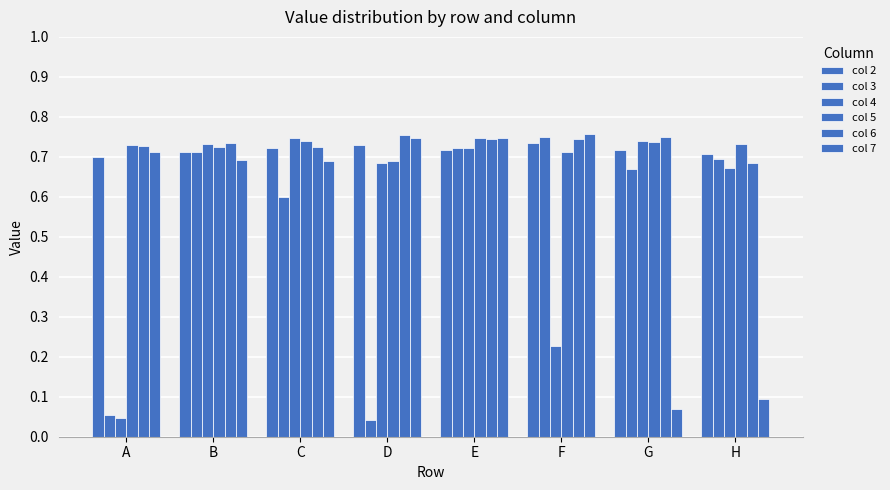

How many distinct data groups are displayed?

6